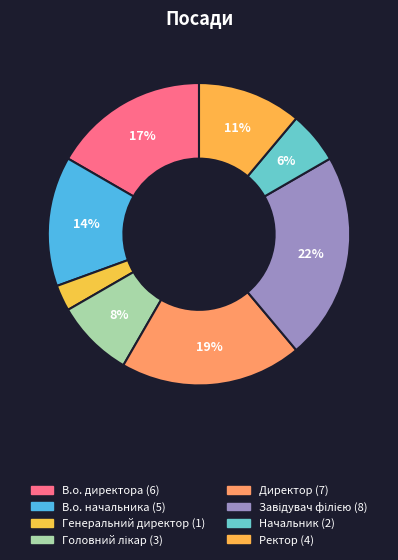

Approximately how many times larger is the value at В.о. директора compared to Директор?

0.9